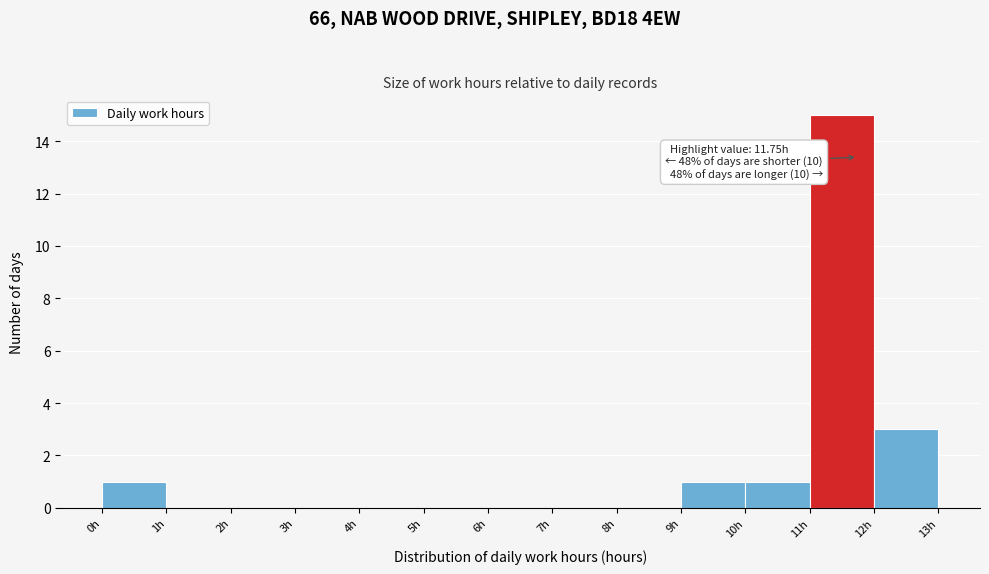

Over which range of the x-axis is the bar tallest?

11 to 12